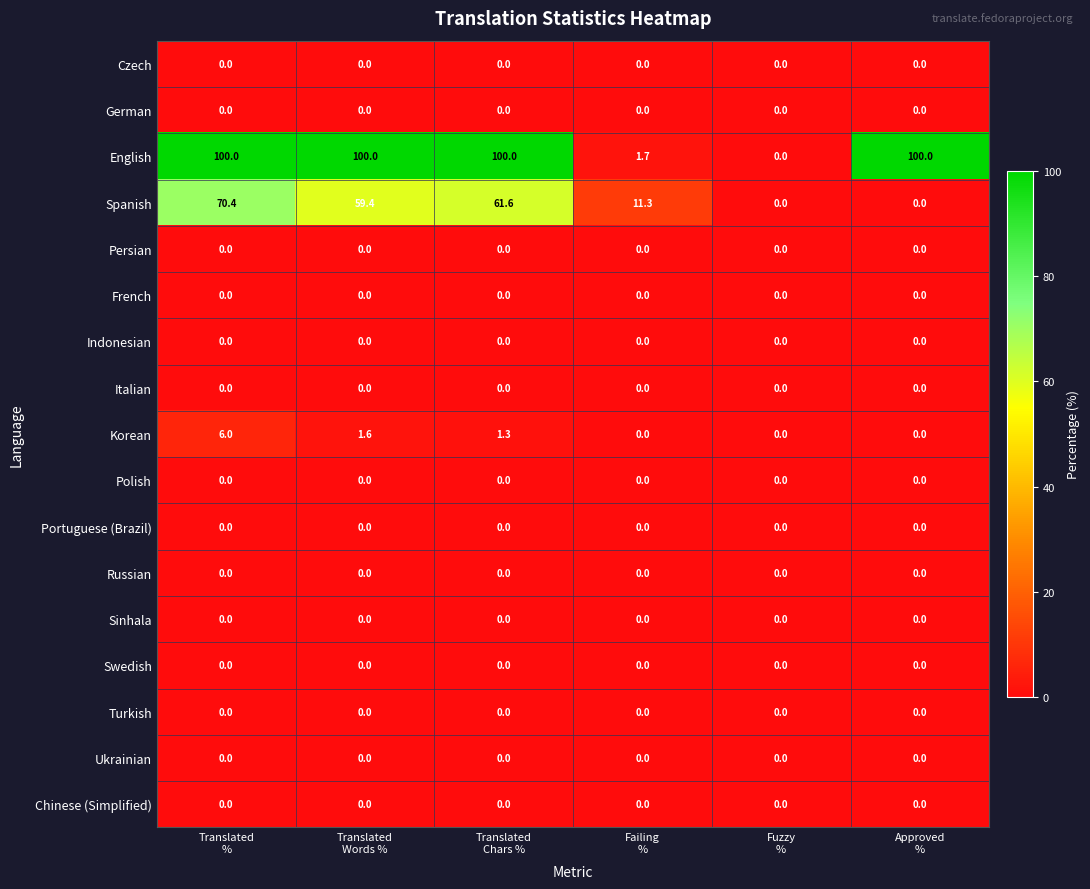

At how many categories does at least one series exceed 22?

4